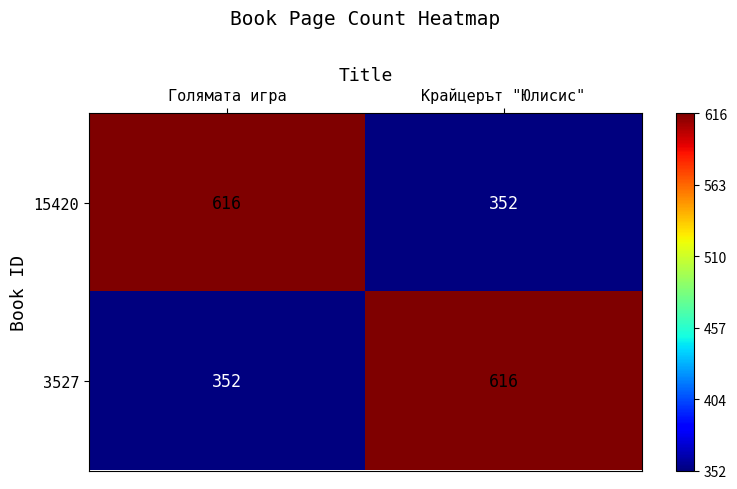

What is the minimum value for 3527?

352